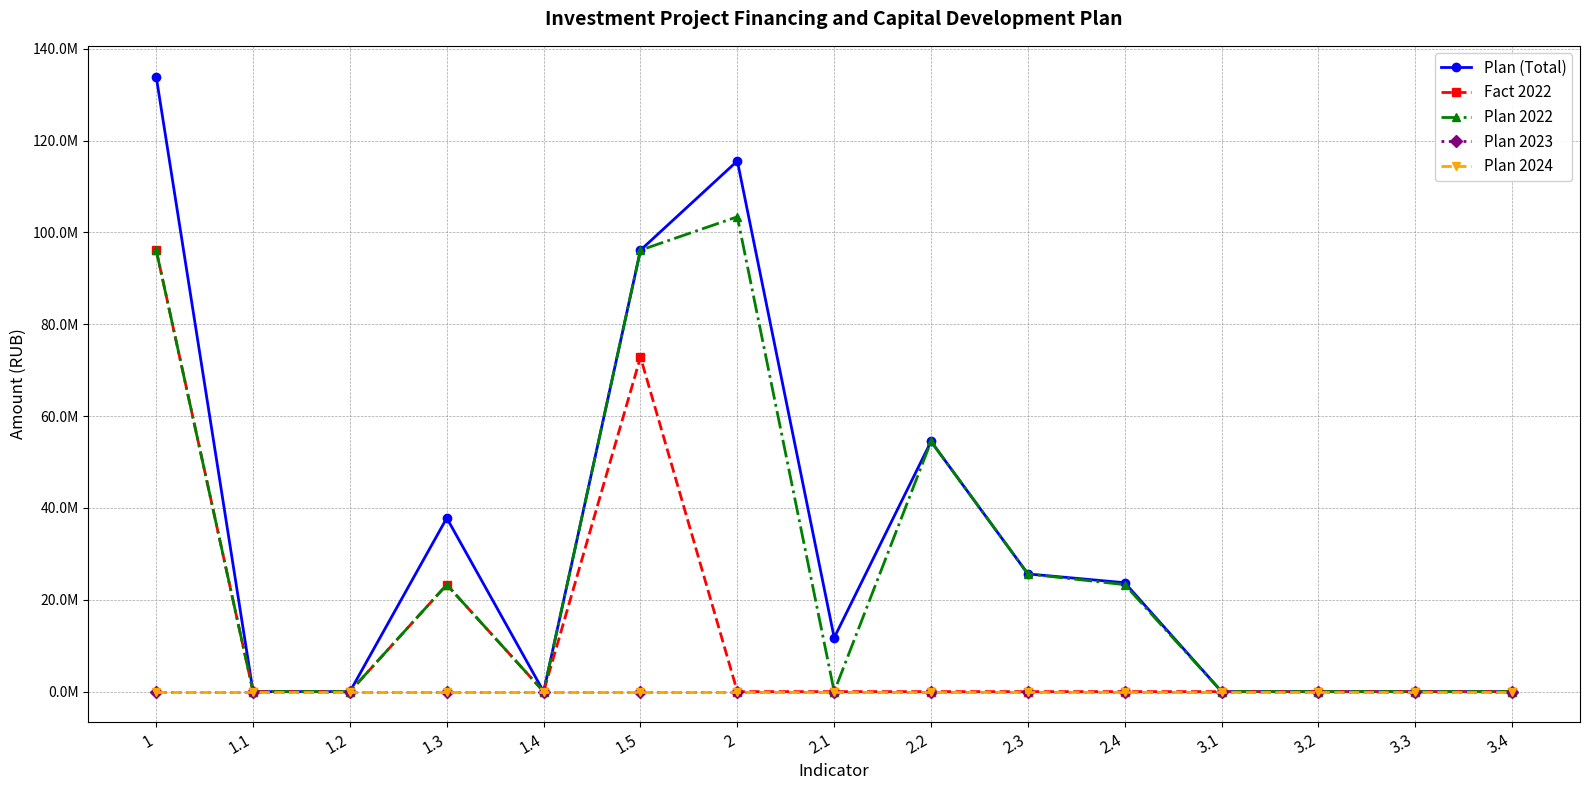

Is it true that Fact 2022 equals 35949237 at 1.4?

False